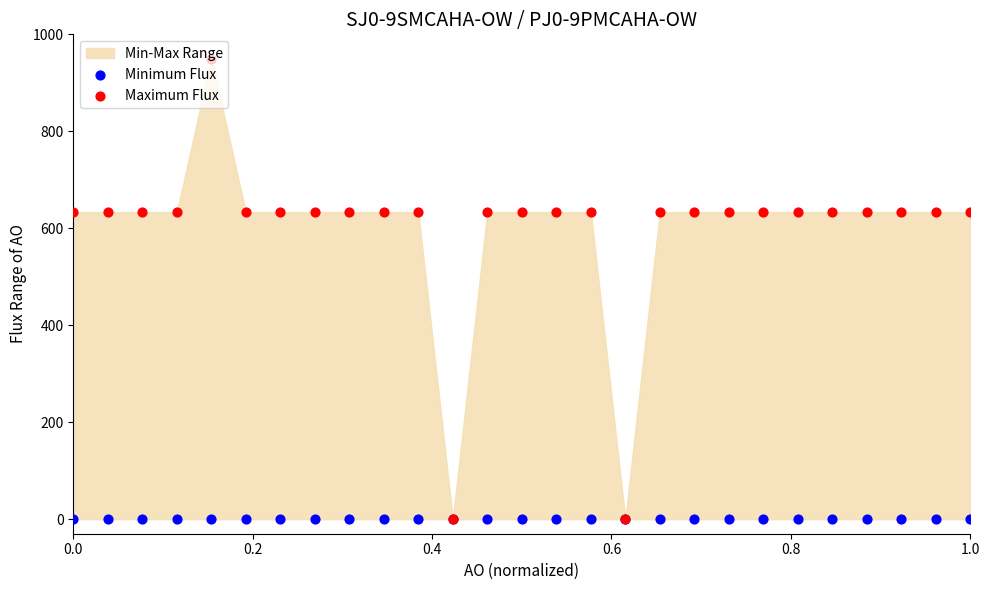

At how many categories does at least one series exceed 268?

25